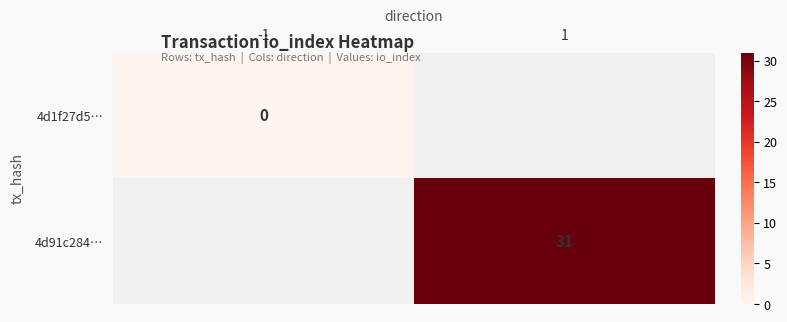

Is it true that 4d91c284… equals 31 at 1?

True